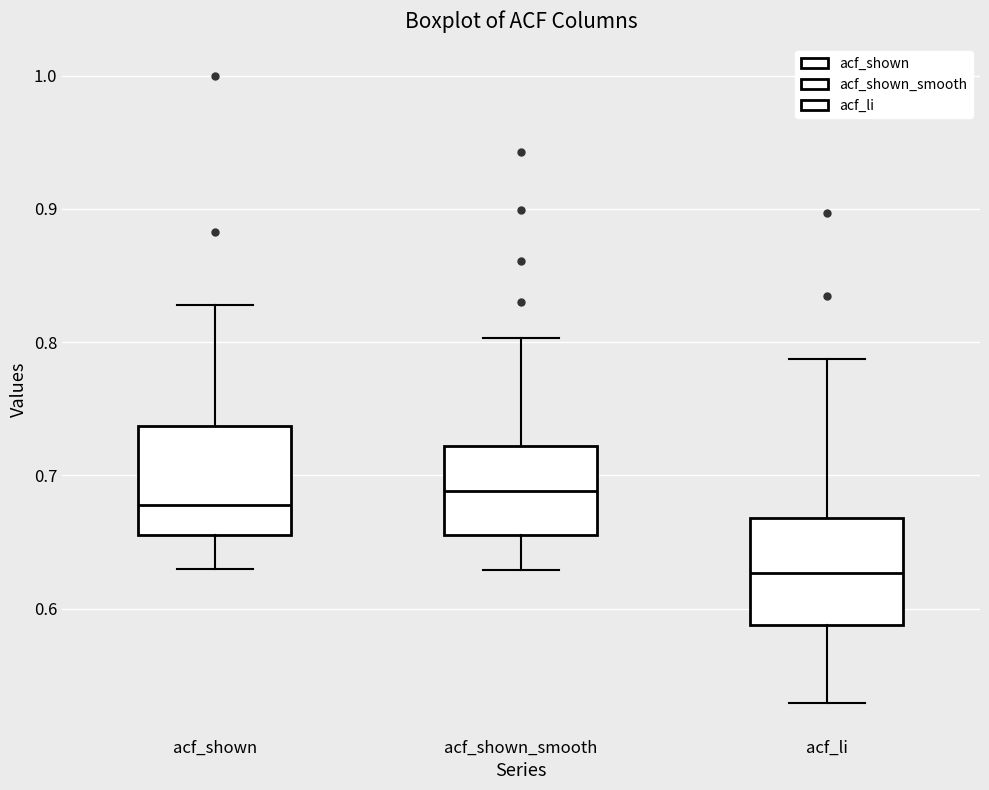

Reading left to right, transcribe this box plot: for each box, give where its median line is, the range the box spans, and where its two whiskers end, as read against the y-axis. The values are not printed on the chart, so give them approximately, as read against the axis.

acf_shown: median 0.68, box 0.66 to 0.74, whiskers 0.63 to 0.83
acf_shown_smooth: median 0.69, box 0.66 to 0.72, whiskers 0.63 to 0.80
acf_li: median 0.63, box 0.59 to 0.67, whiskers 0.53 to 0.79